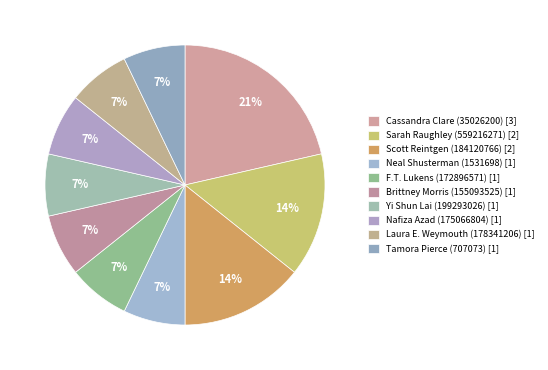

Does Scott Reintgen (184120766) account for over 50% of the chart?

No